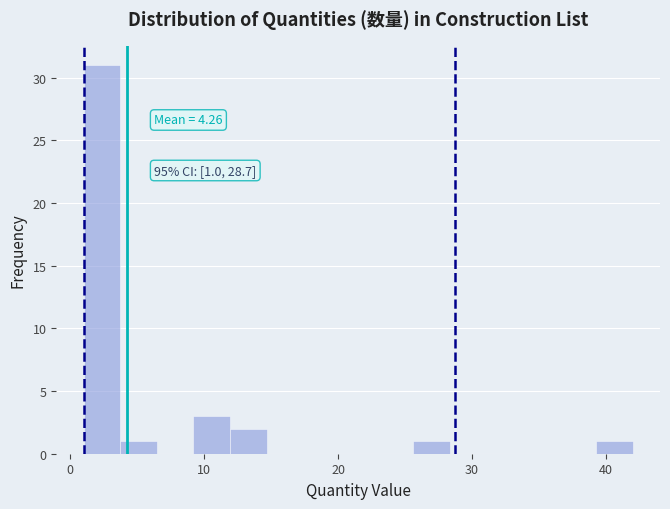

Read against the x-axis, roughly where is the centre of the tallest bar?

2